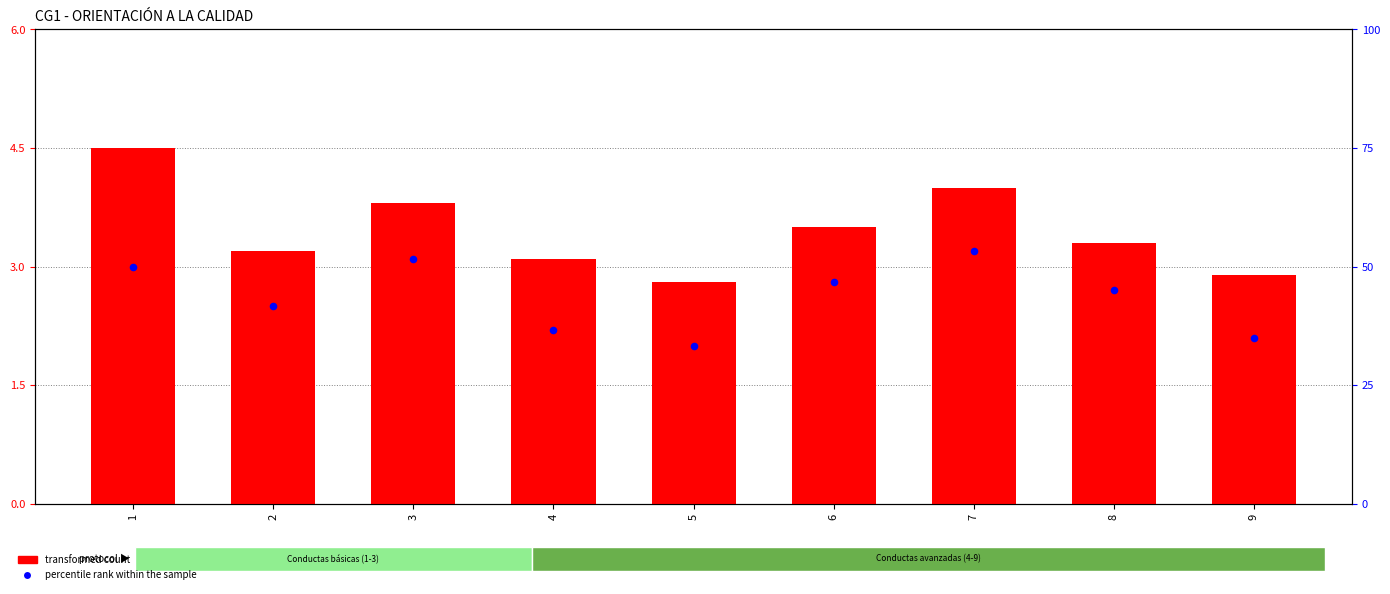

Which series has the largest total across all categories?

percentile rank within the sample